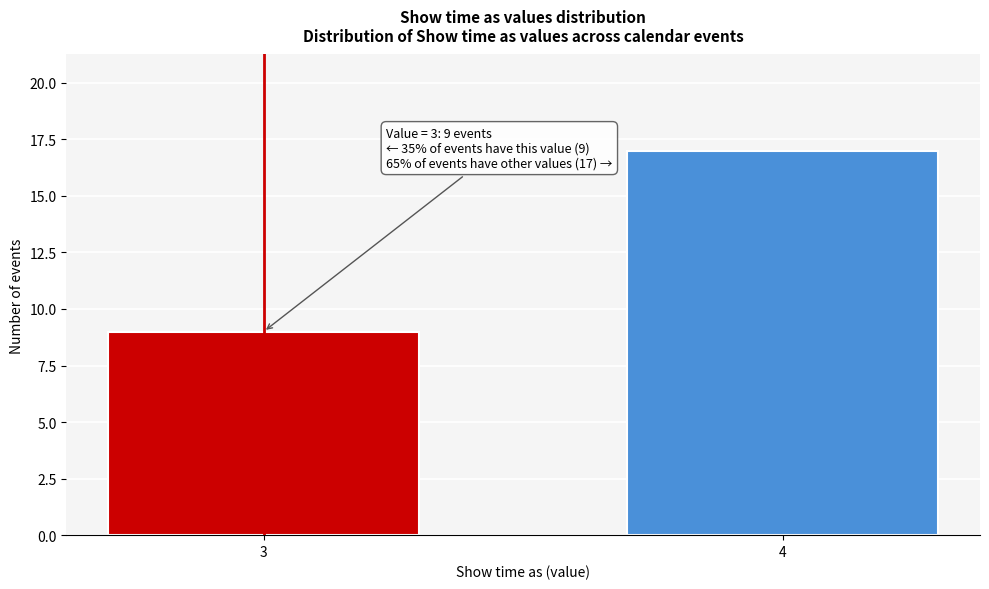

Reading left to right, list all the values displayed in this chart.

9	17